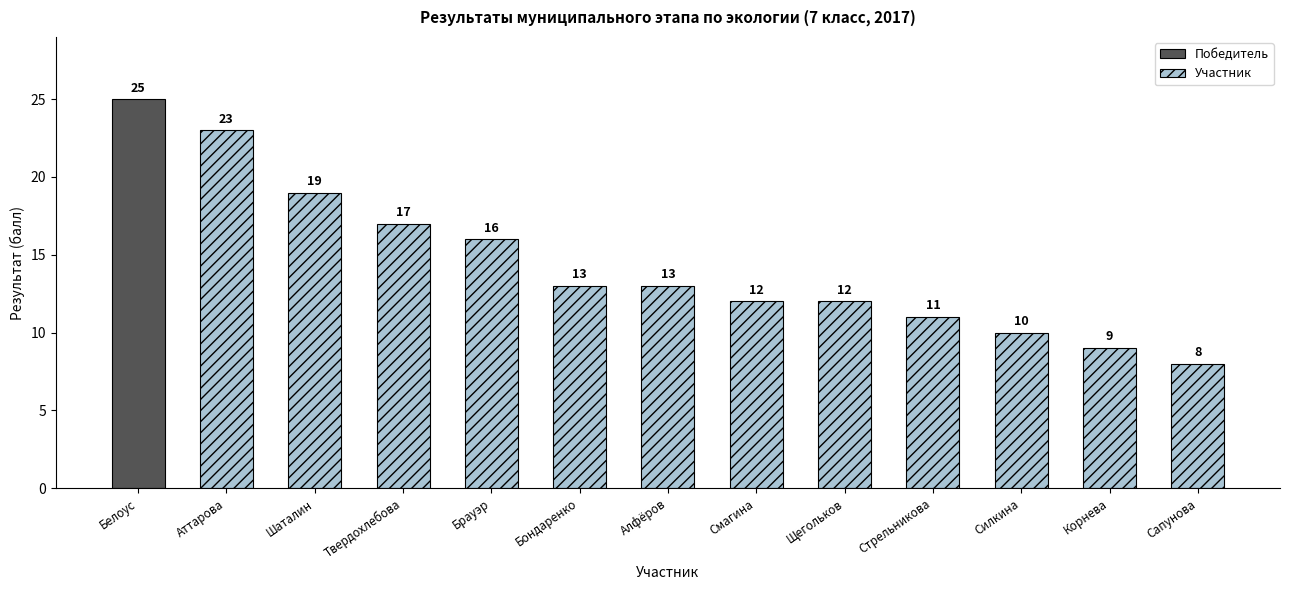

Where is the data nearest to the value 16?

Брауэр